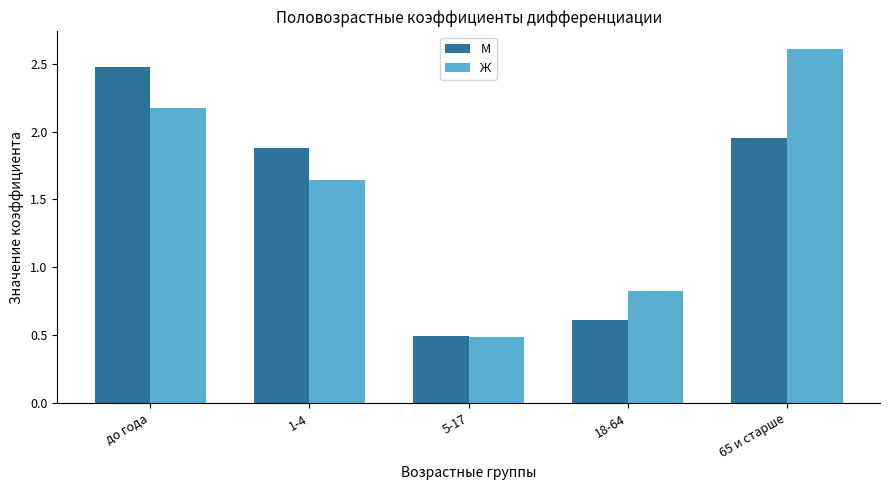

At which label is М closest to 1?

18-64